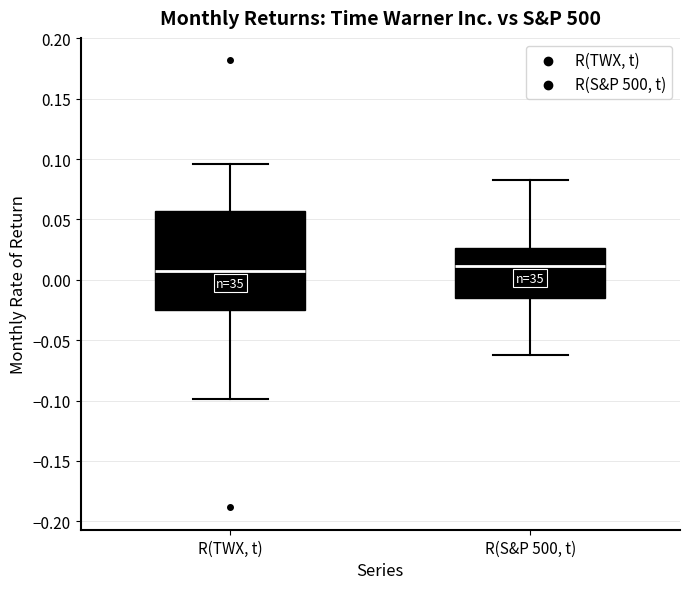

Reading left to right, read every box against the y-axis: the position of its median line, the range the box covers, and the ends of its whiskers. The values are not printed on the chart, so give them approximately, as read against the axis.

R(TWX, t): median 0.005, box -0.025 to 0.055, whiskers -0.100 to 0.095
R(S&P 500, t): median 0.010, box -0.015 to 0.025, whiskers -0.065 to 0.085